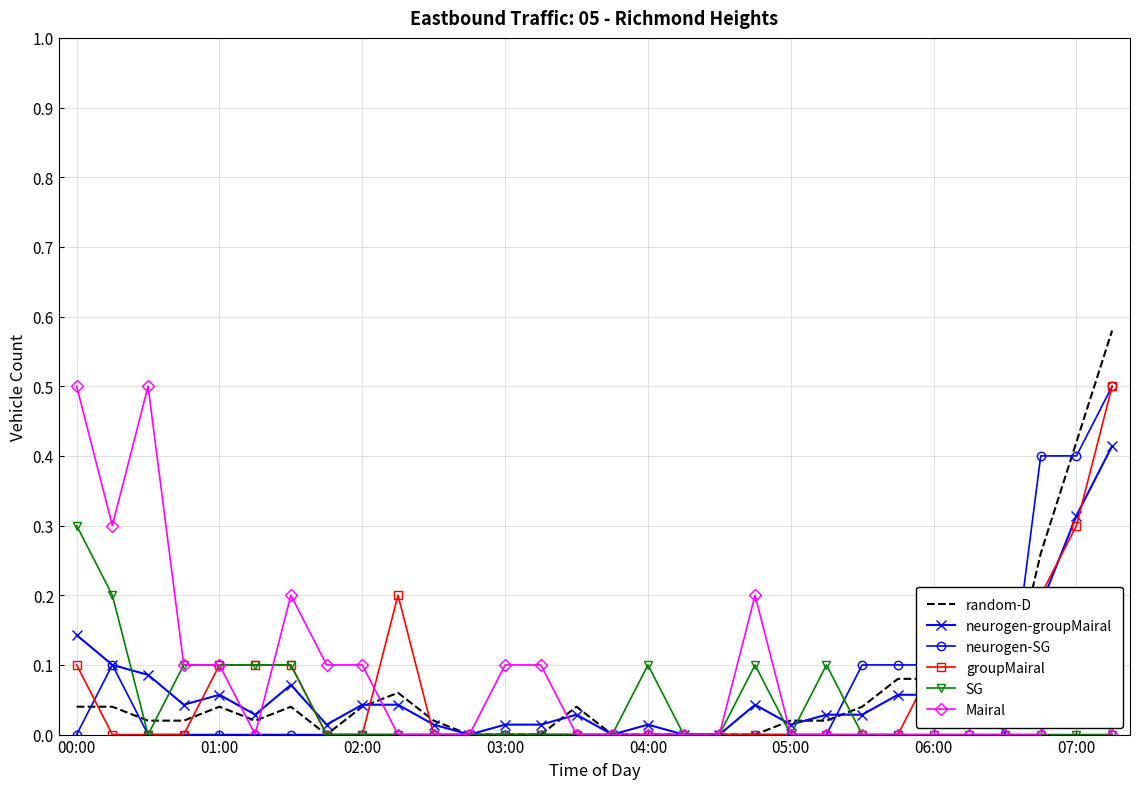

What is the highest value of the Mairal series?

0.5